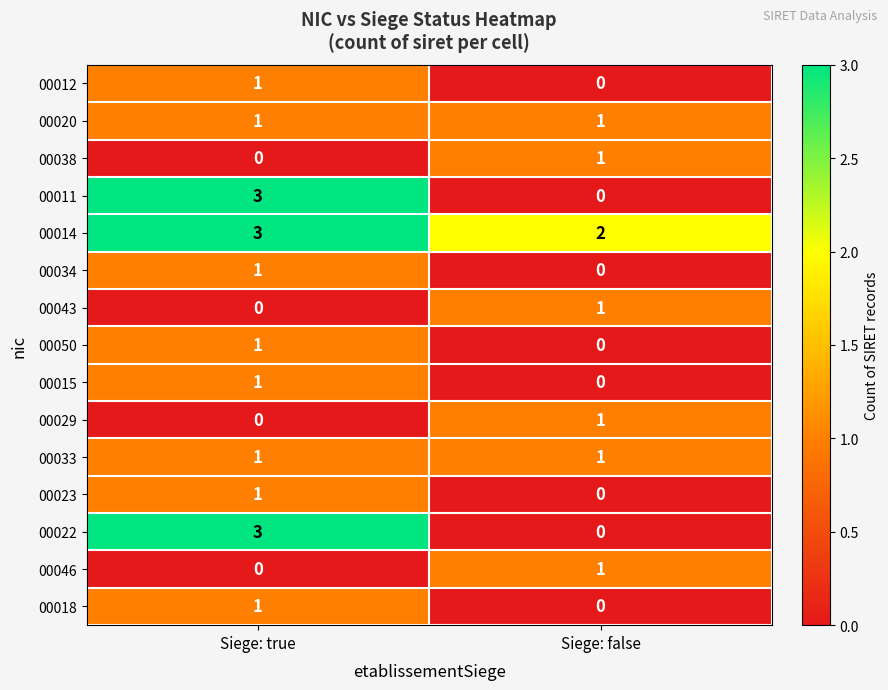

How many data points does each series have?

2